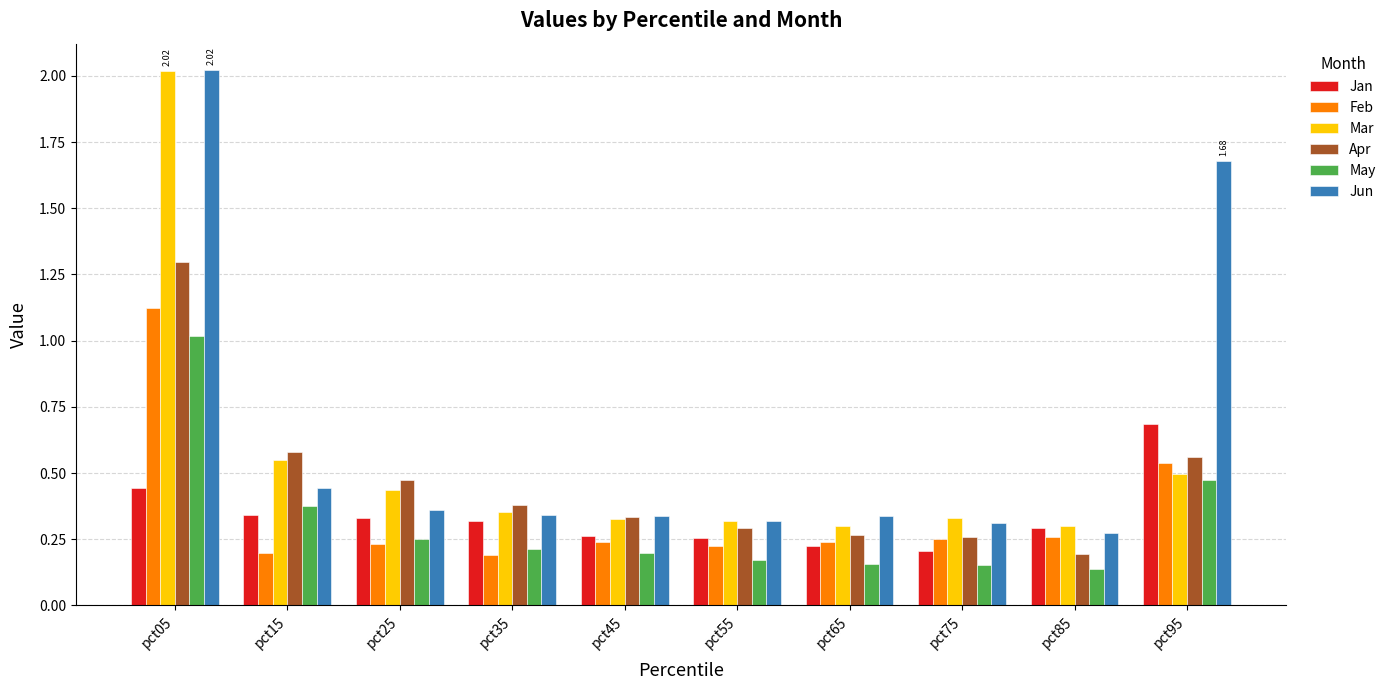

At which label does Feb reach its peak?

pct05